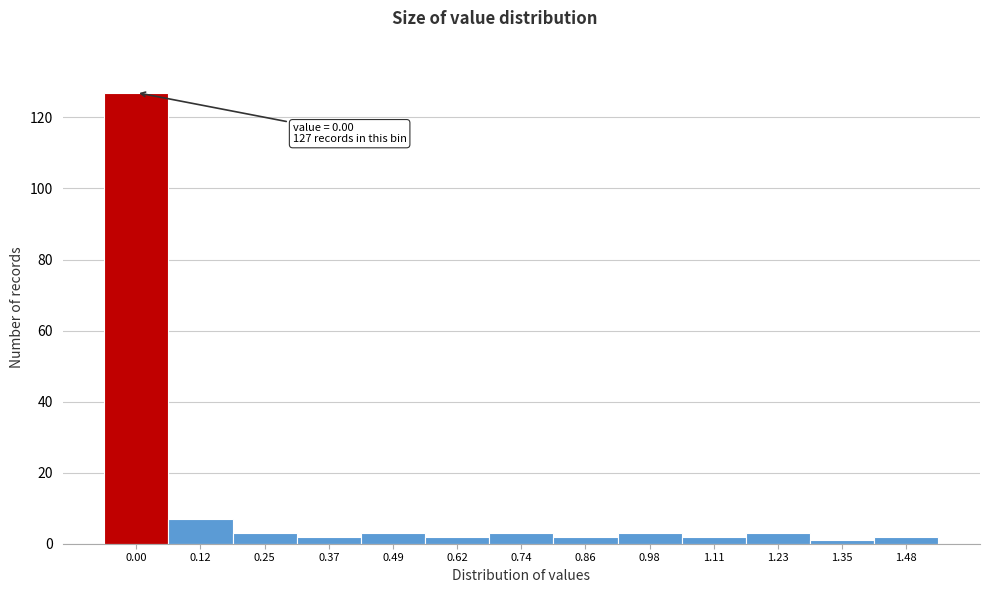

Reading left to right, transcribe all the data shown in this chart.

0.00=127	0.12=7	0.25=3	0.37=2	0.49=3	0.62=2	0.74=3	0.86=2	0.98=3	1.11=2	1.23=3	1.35=1	1.48=2